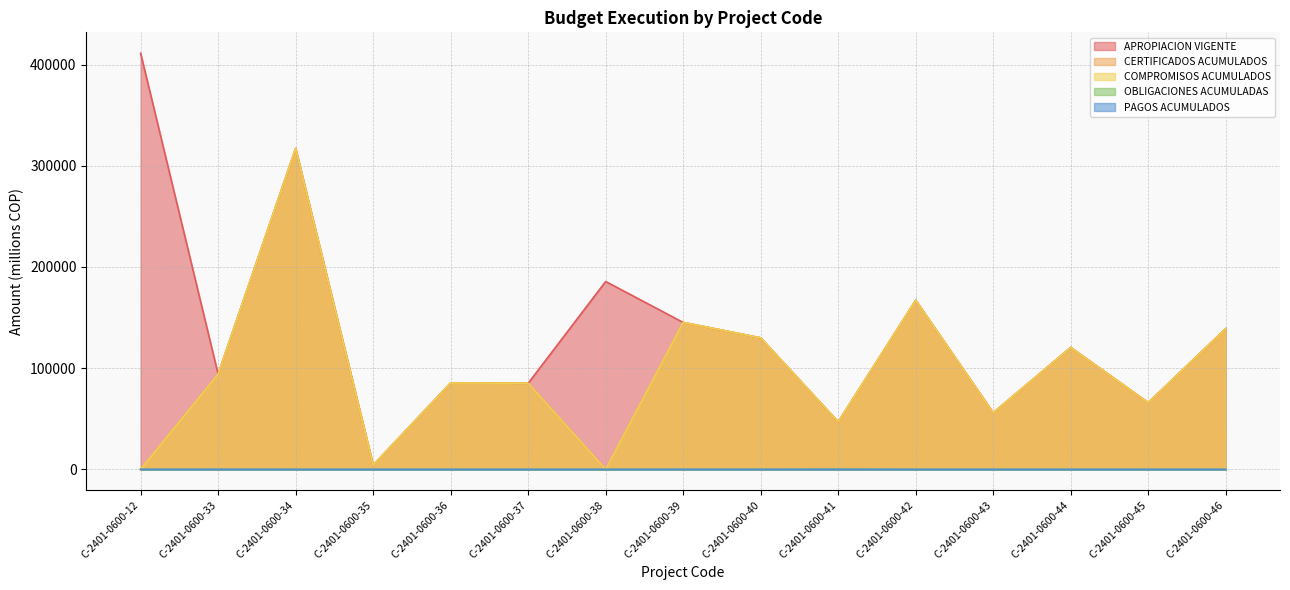

How many positive values does the OBLIGACIONES ACUMULADAS series have?

3